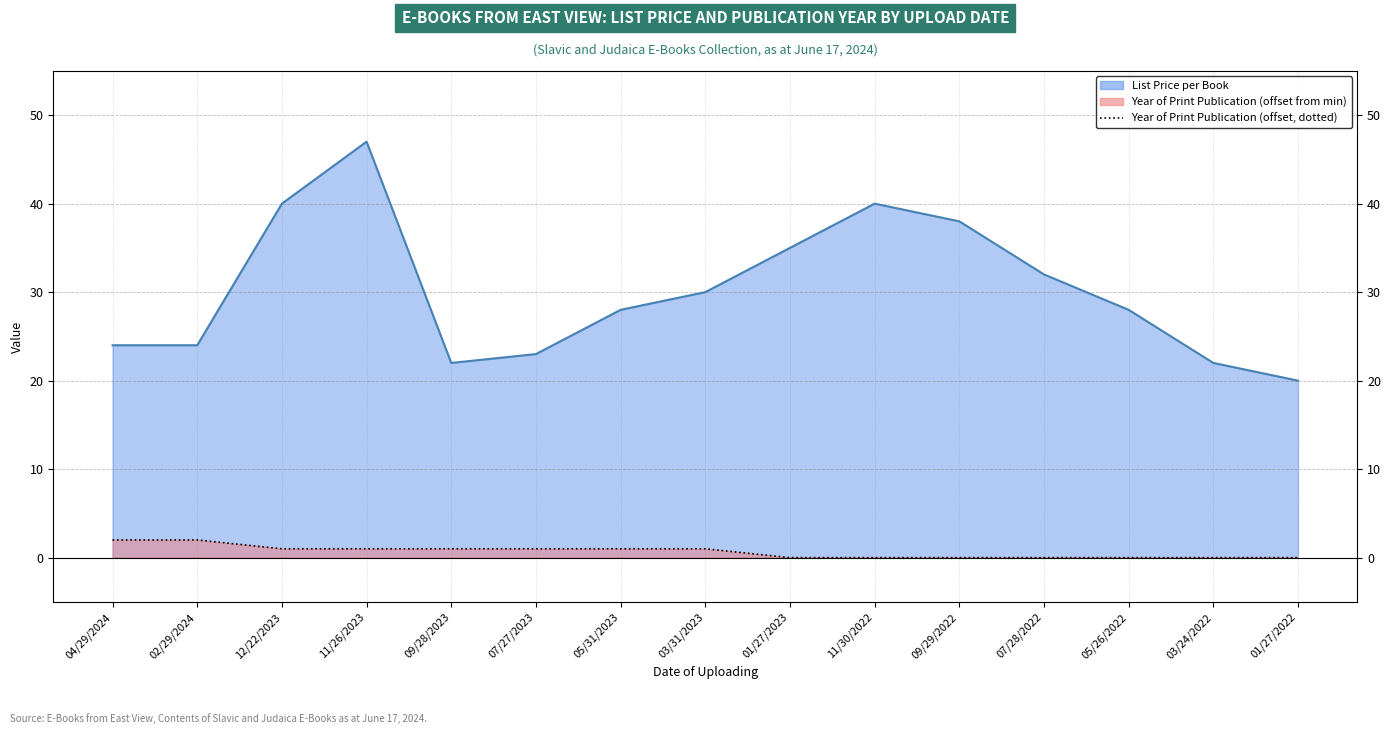

What is the average value?

1